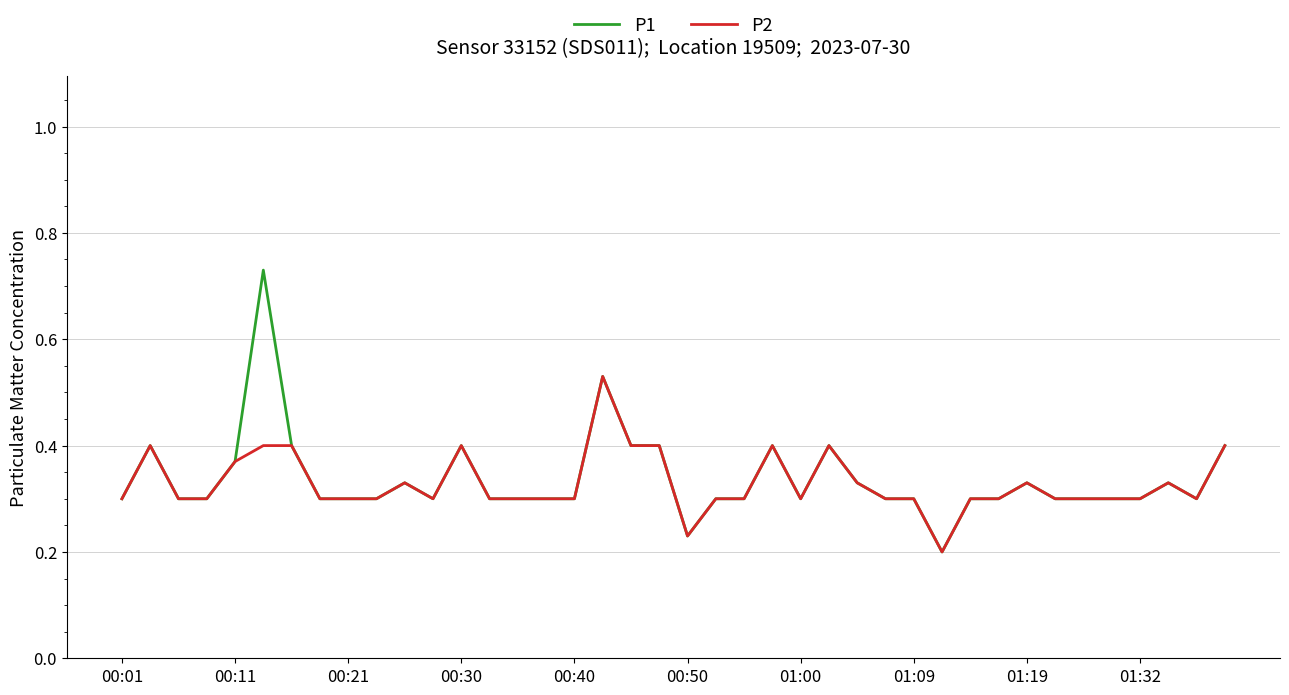

Which series has the largest range (max minus min)?

P1